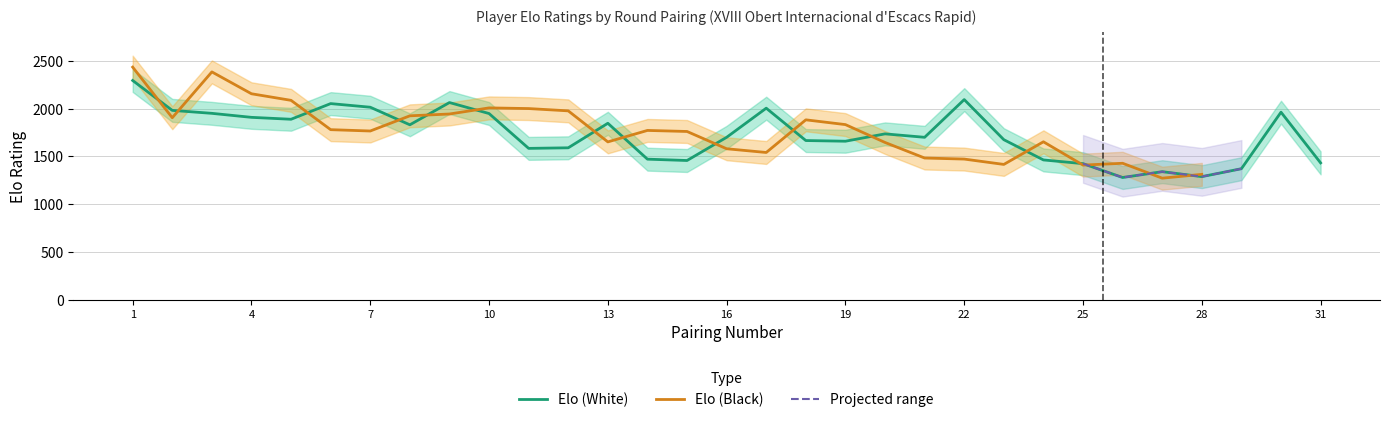

Reading left to right, extract all data points from this chart.

2295	1982	1951	1909	1889	2053	2015	1831	2064	1949	1584	1590	1847	1471	1457	1700	2005	1666	1659	1736	1700	2095	1675	1463	1424	1279	1340	1288	1371	1963	1432